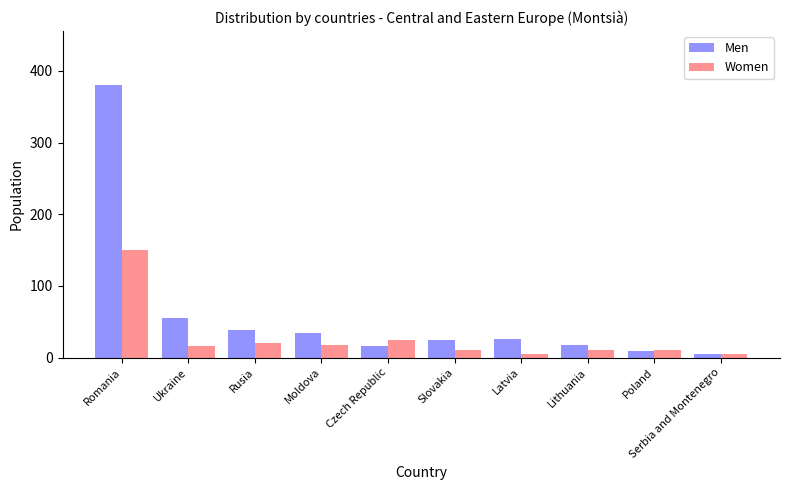

Rank the series by their average value, from highest to lowest.

Men, Women